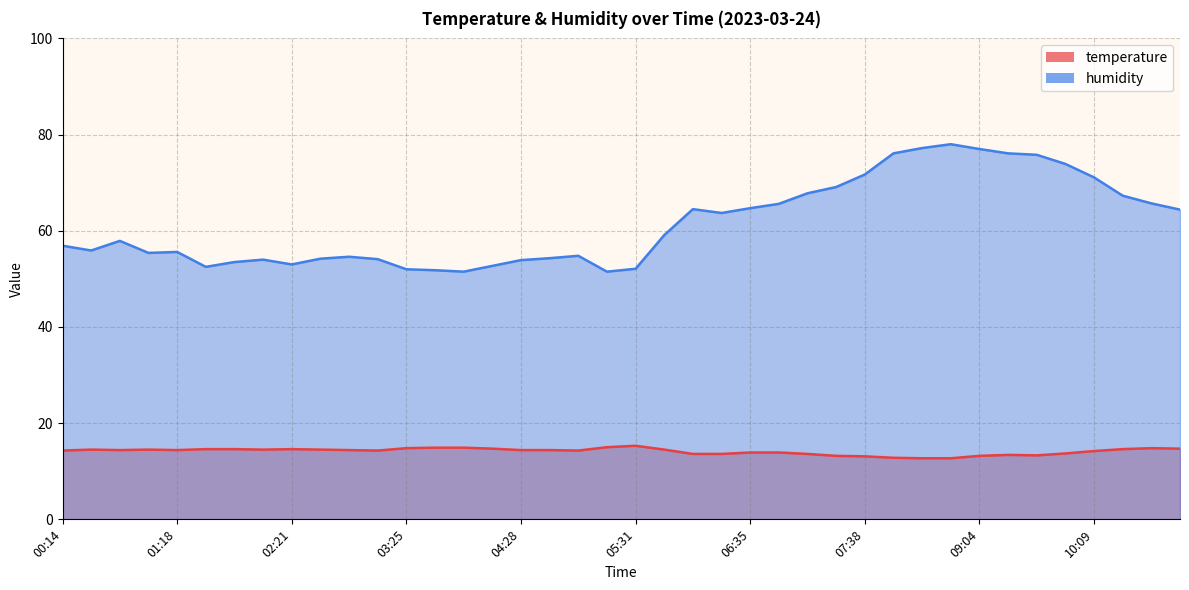

Reading left to right, list all the values displayed in this chart.

temperature: 00:14=14.3	00:30=14.5	00:46=14.4	01:02=14.5	01:18=14.4	01:33=14.6	01:49=14.6	02:05=14.5	02:21=14.6	02:37=14.5	02:53=14.4	03:09=14.3	03:25=14.8	03:40=14.9	03:56=14.9	04:12=14.7	04:28=14.4	04:44=14.4	05:00=14.3	05:16=15.0	05:31=15.3	05:47=14.5	06:03=13.6	06:19=13.6	06:35=13.9	06:51=13.9	07:07=13.6	07:22=13.2	07:38=13.1	07:54=12.8	08:11=12.7	08:26=12.7	09:04=13.2	09:20=13.4	09:37=13.3	09:53=13.7	10:09=14.2	10:25=14.6	10:41=14.8	10:57=14.7
humidity: 00:14=56.9	00:30=55.9	00:46=57.9	01:02=55.4	01:18=55.6	01:33=52.5	01:49=53.5	02:05=54.0	02:21=53.0	02:37=54.2	02:53=54.6	03:09=54.1	03:25=52.0	03:40=51.8	03:56=51.5	04:12=52.7	04:28=53.9	04:44=54.3	05:00=54.8	05:16=51.5	05:31=52.1	05:47=59.1	06:03=64.5	06:19=63.7	06:35=64.7	06:51=65.6	07:07=67.8	07:22=69.1	07:38=71.7	07:54=76.1	08:11=77.2	08:26=78.0	09:04=77.0	09:20=76.1	09:37=75.8	09:53=73.9	10:09=71.1	10:25=67.3	10:41=65.7	10:57=64.4